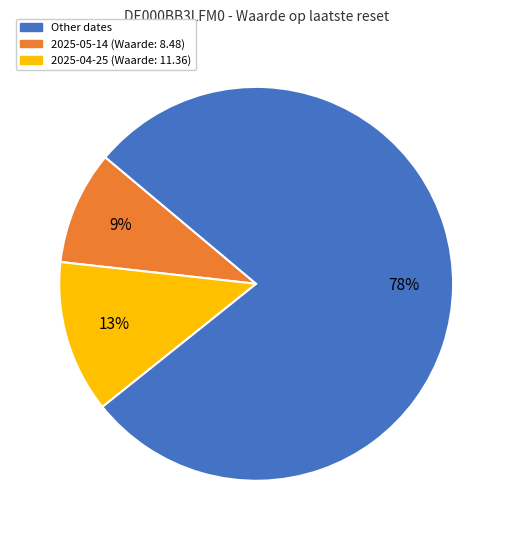

To the nearest percent, what is the average slice percentage?

33%